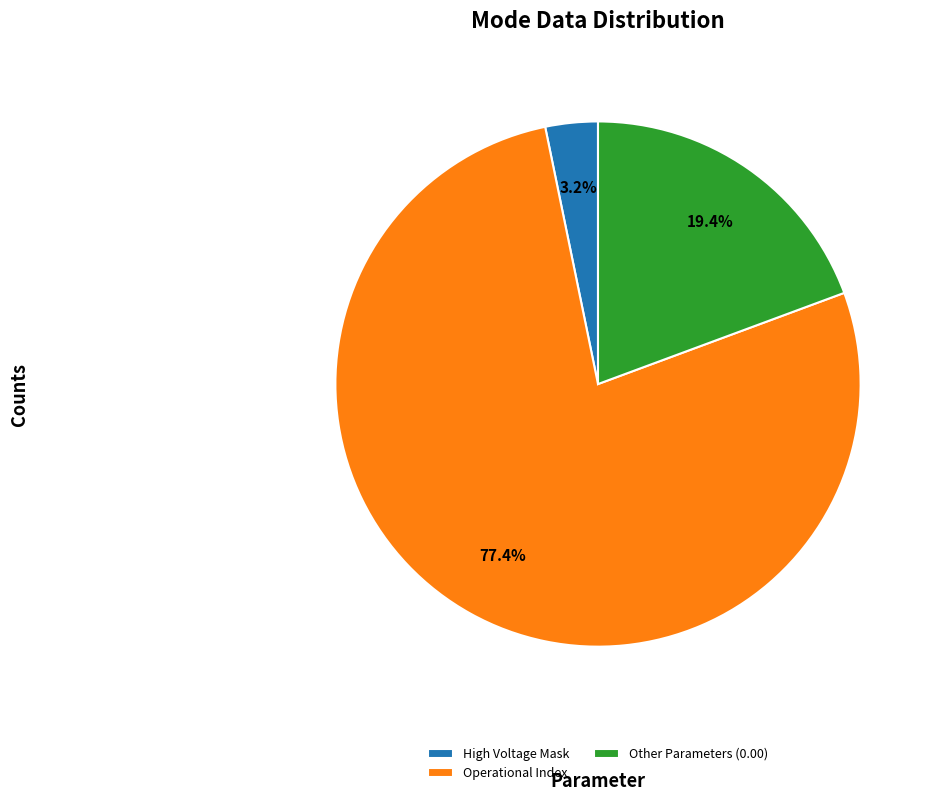

Rank the categories by value from lowest to highest.

High Voltage Mask, Other Parameters (0.00), Operational Index